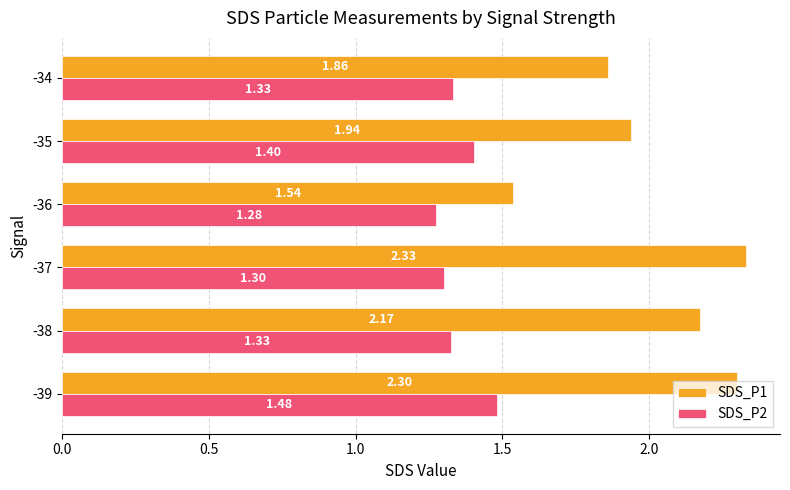

What is the maximum value shown in the chart?

2.3